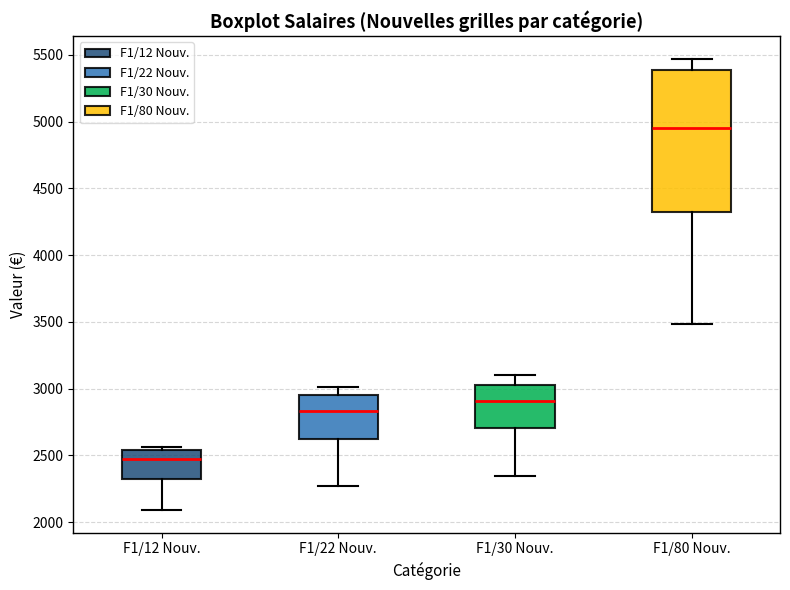

Which box is the tallest, from its lower edge to its upper edge?

F1/80 Nouv.